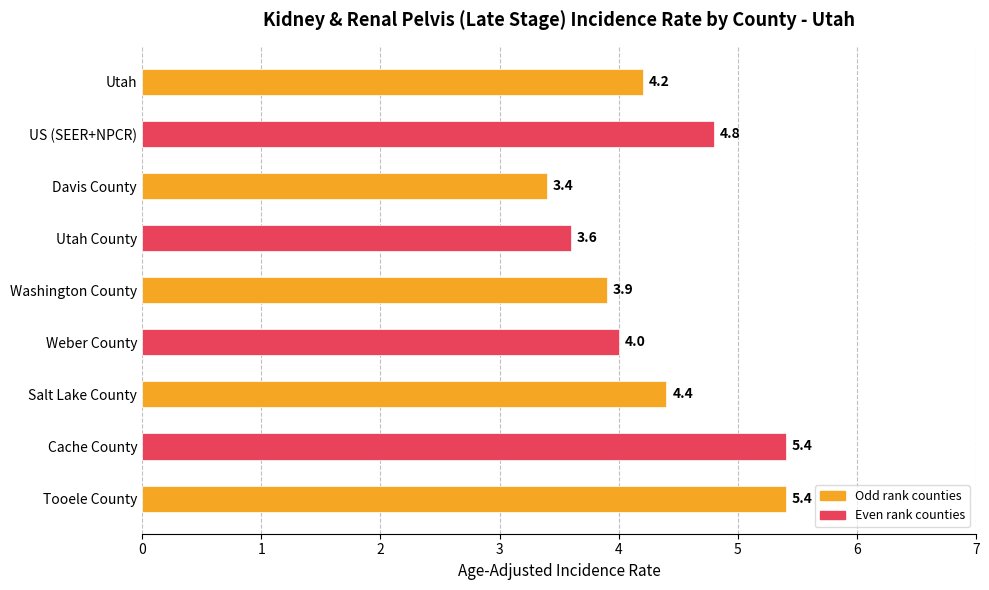

The value at Utah County is 4.7. True or false?

False